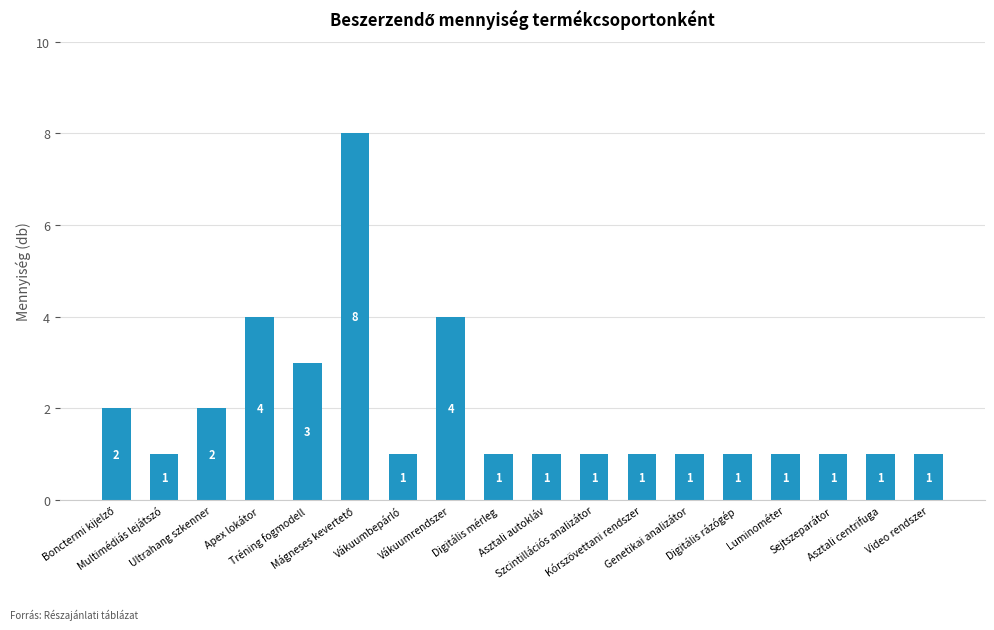

What is the sum of all values?

35